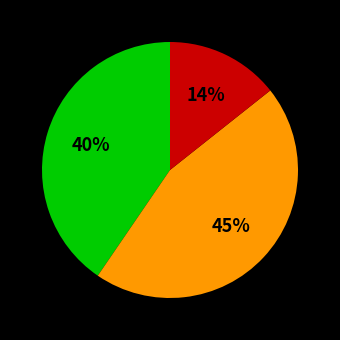

To the nearest percent, what is the average slice percentage?

33%